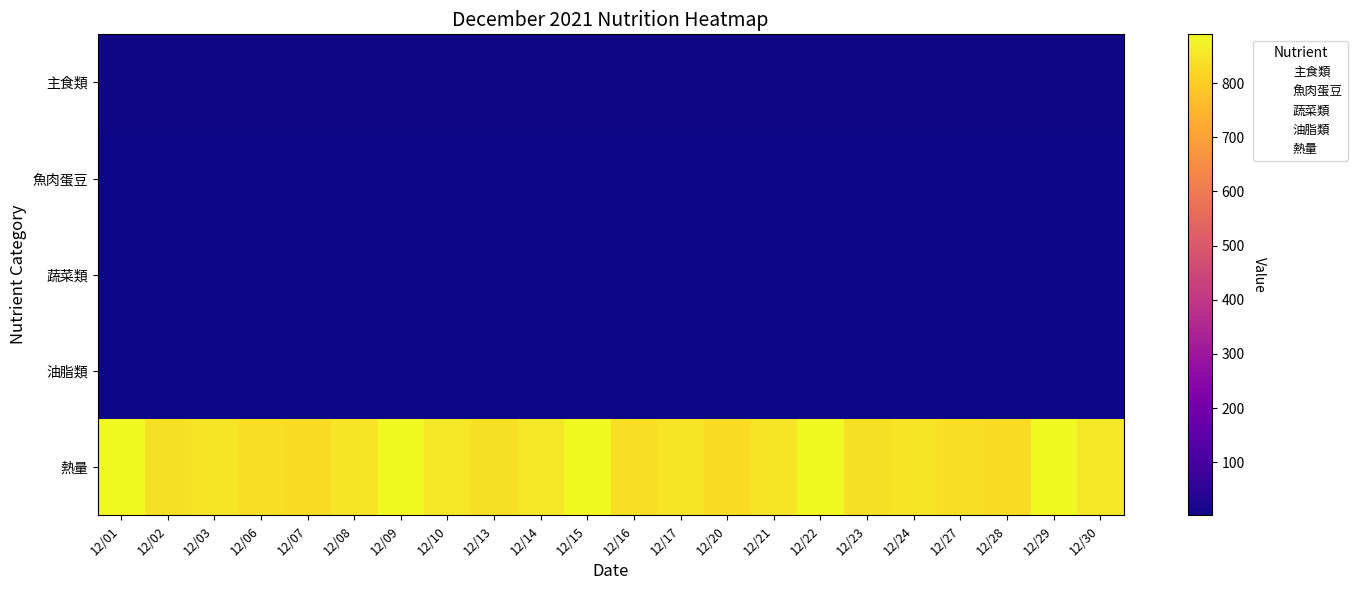

Which has a higher value, 12/22 or 12/01?

12/22